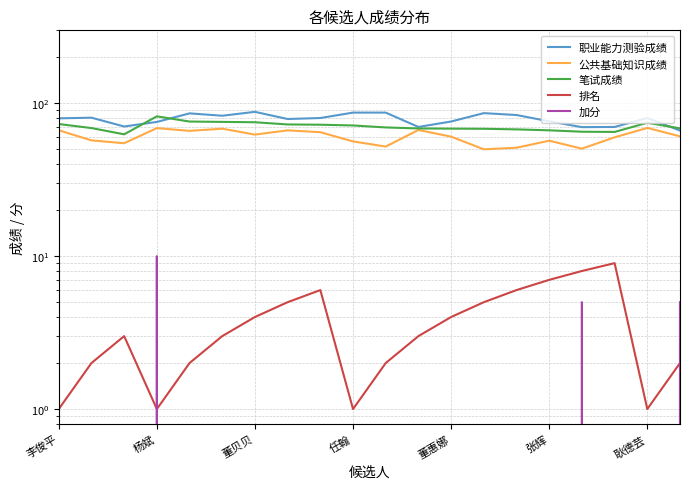

What is the label of the 20th point from the right?

李俊平